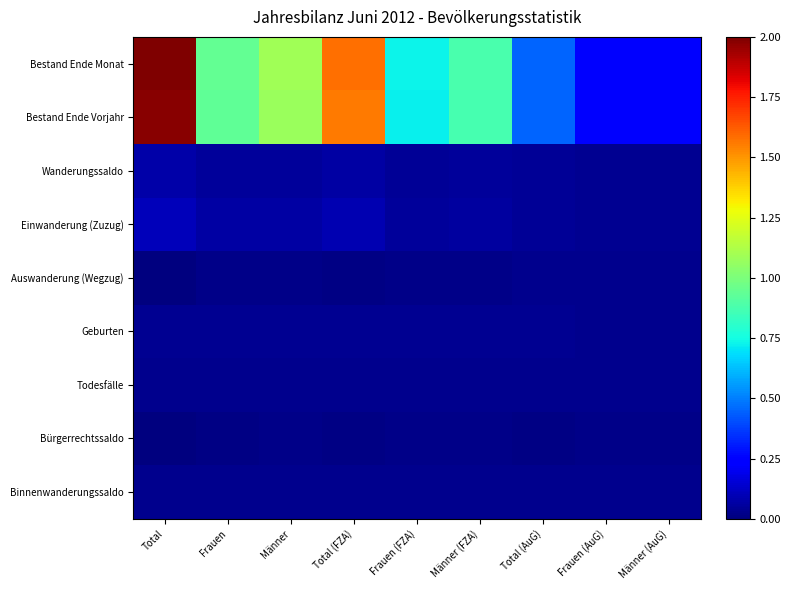

Rank the series at Total (FZA) from highest to lowest value.

Bestand Ende Monat, Bestand Ende Vorjahr, Einwanderung (Zuzug), Wanderungssaldo, Geburten, Binnenwanderungssaldo, Todesfälle, Bürgerrechtssaldo, Auswanderung (Wegzug)